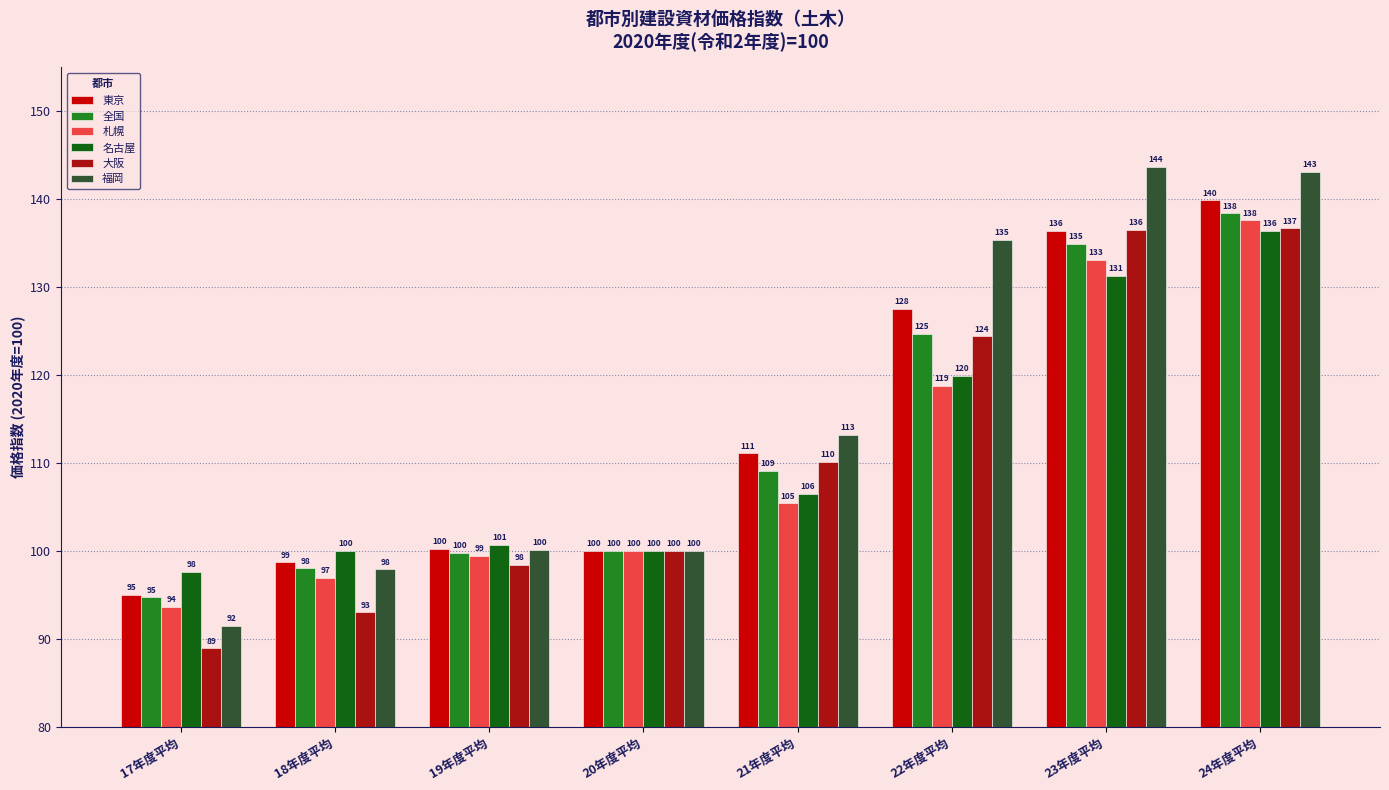

How many values in the 福岡 series are below 113?

4